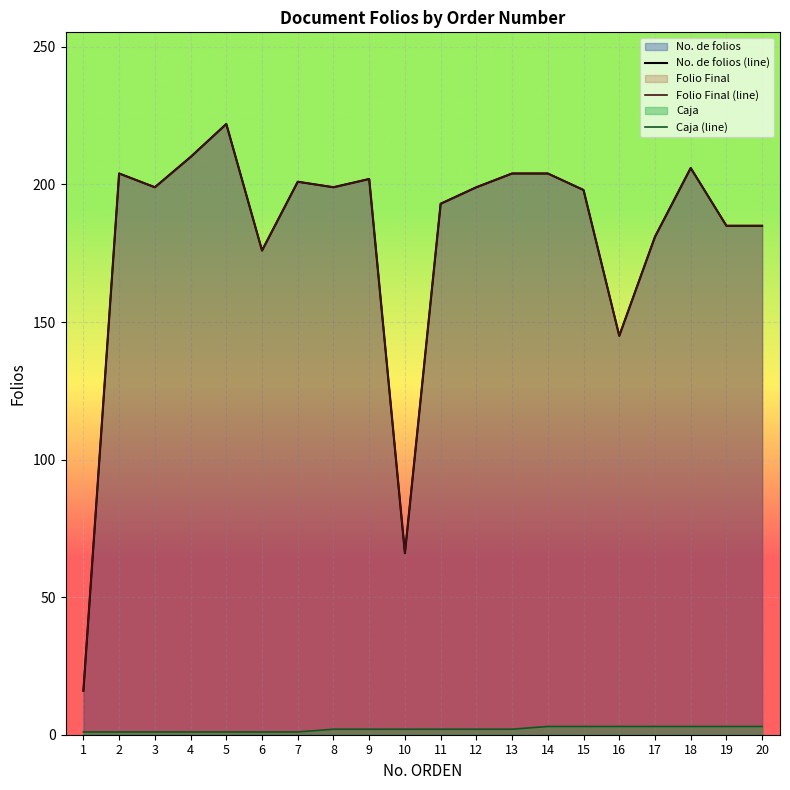

Which category has the lowest value in the No. de folios series?

1